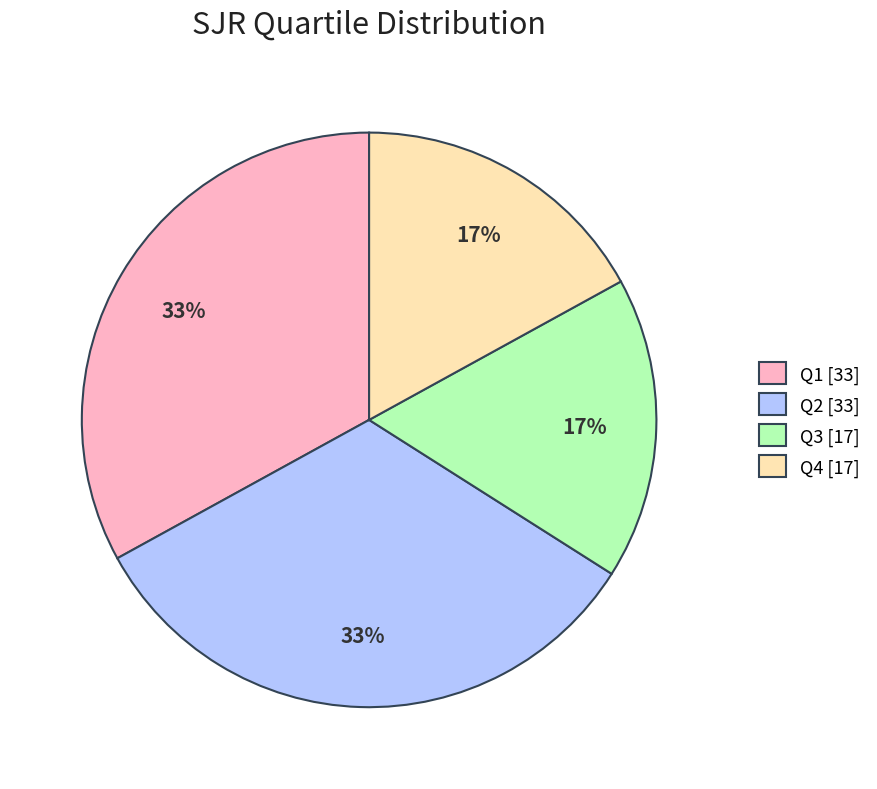

Between Q2 and Q3, which is larger?

Q2